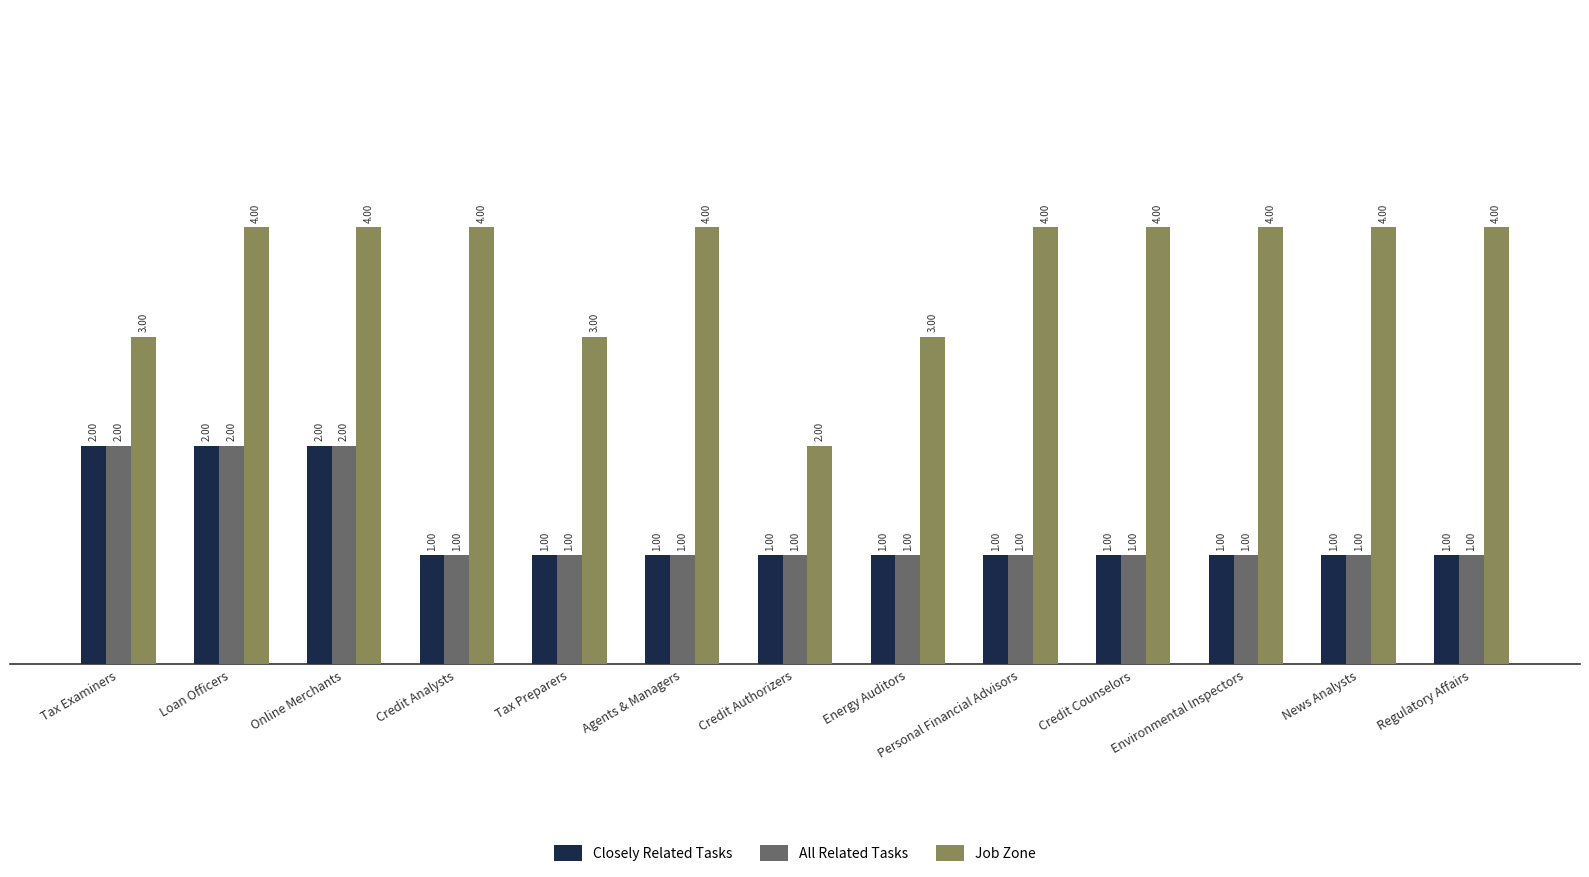

Which series has the largest total across all categories?

Job Zone